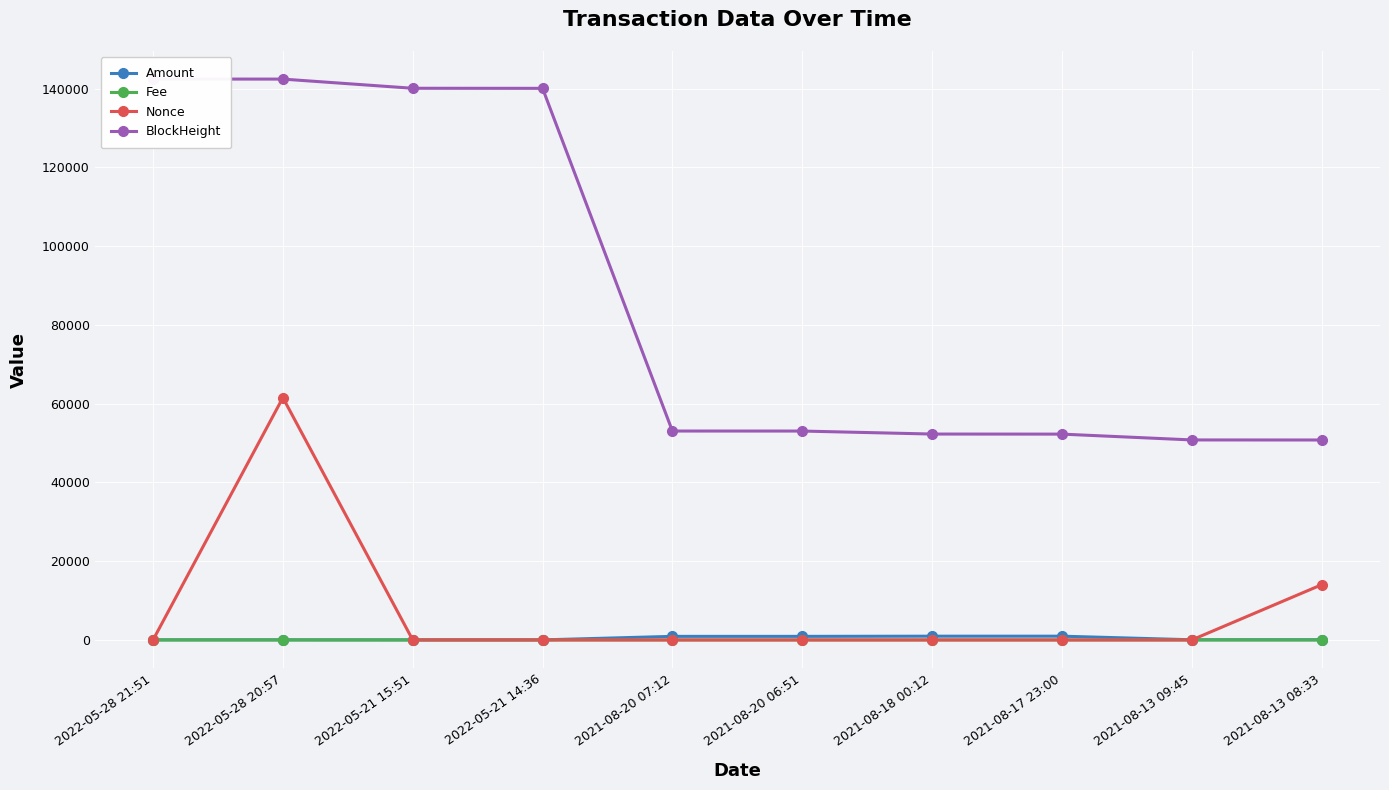

What is the label of the 2nd point from the left?

2022-05-28 20:57